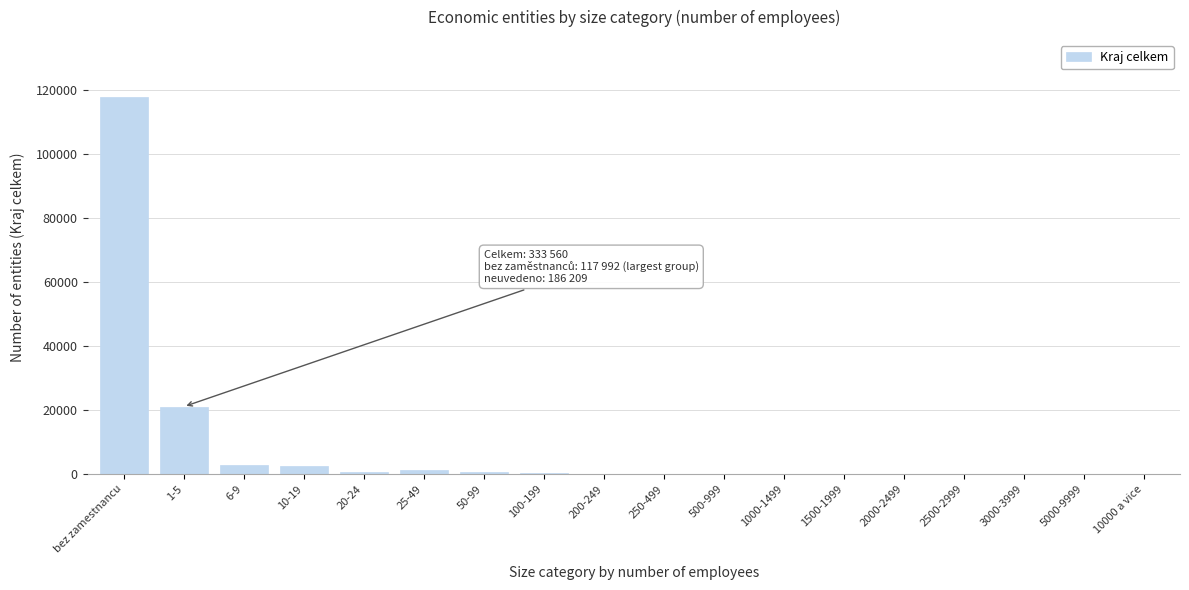

The value at 1-5 is 21062. True or false?

True